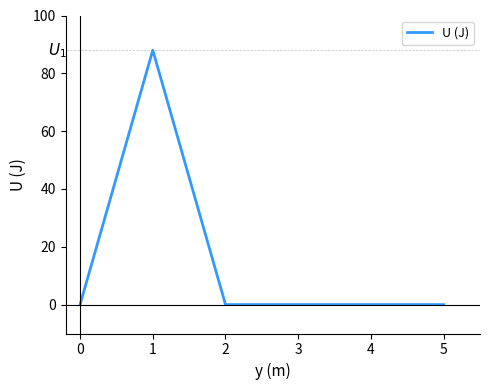

True or false: there are more than 0 points higher than both neighbors.

True